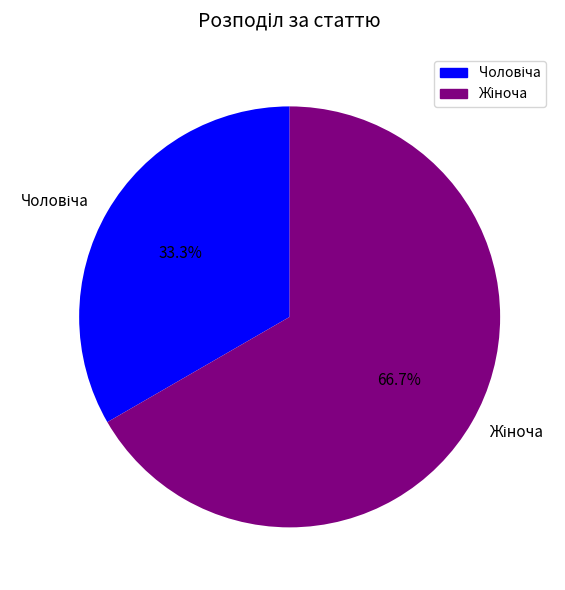

Does any single category account for the majority?

Yes